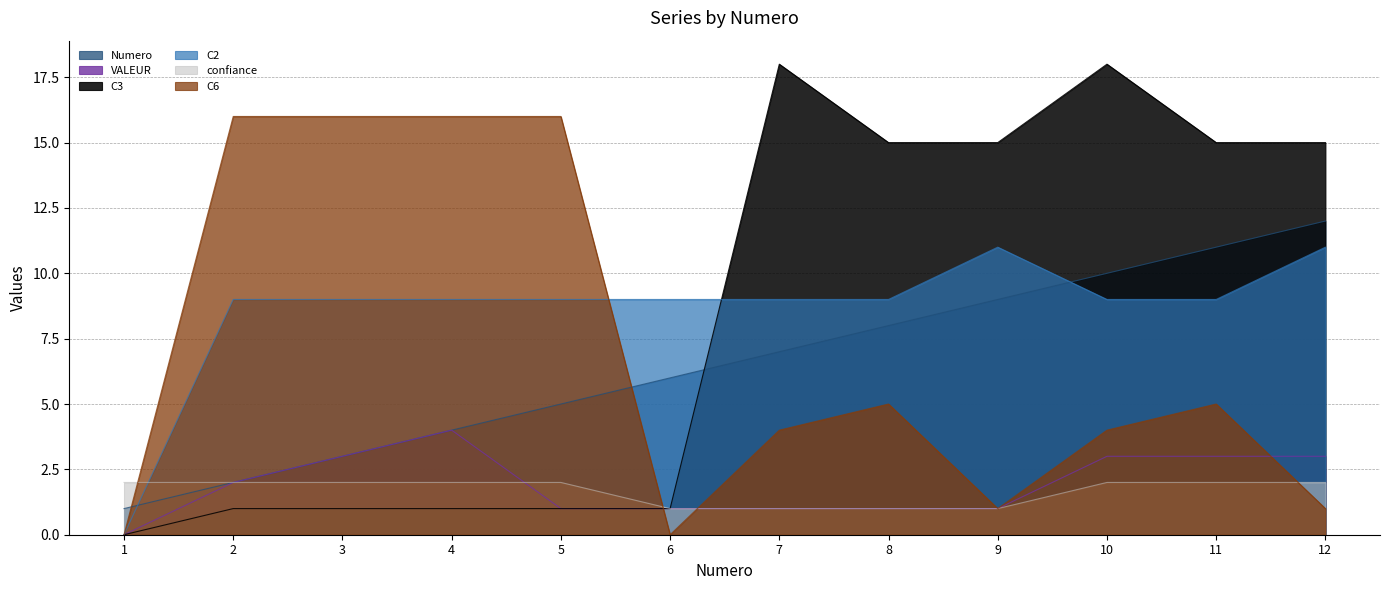

True or false: C3 has more than 0 points higher than both neighbors.

True